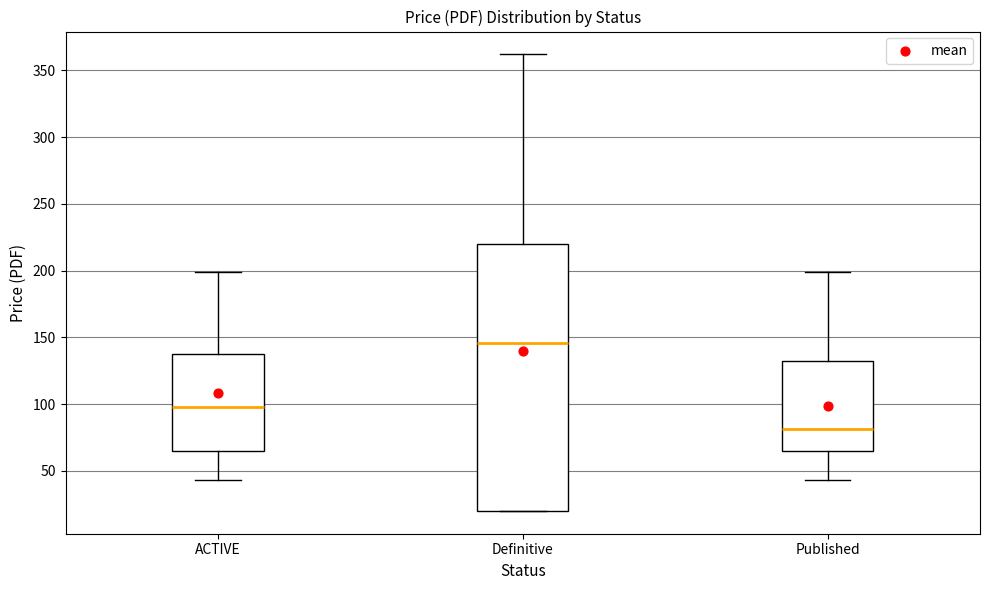

Reading left to right, transcribe this box plot: for each box, give where its median line is, the range the box spans, and where its two whiskers end, as read against the y-axis. The values are not printed on the chart, so give them approximately, as read against the axis.

ACTIVE: median 100, box 65 to 140, whiskers 45 to 200
Definitive: median 145, box 20 to 220, whiskers 20 to 360
Published: median 80, box 65 to 130, whiskers 45 to 200